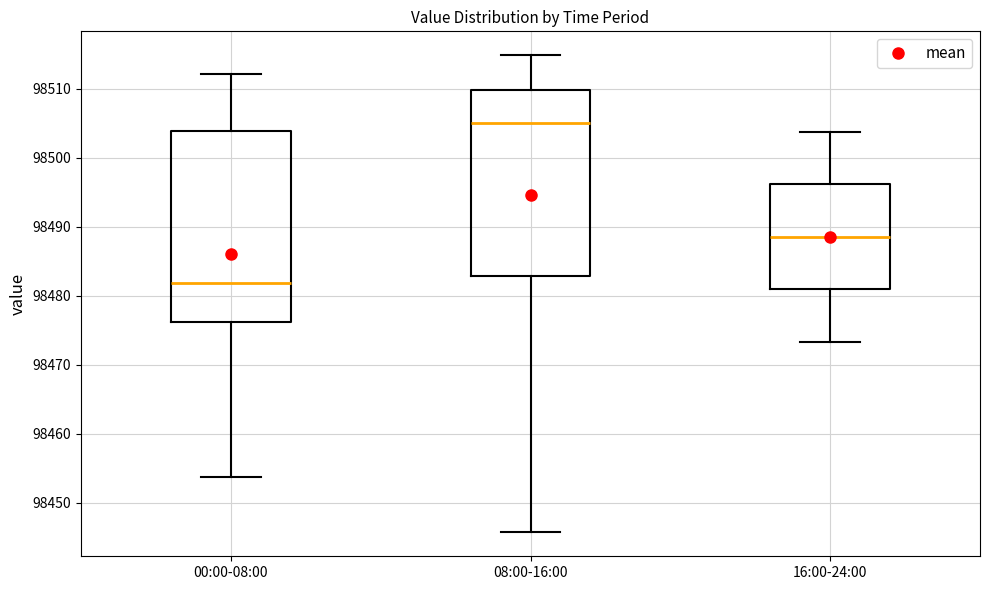

Reading left to right, read every box against the y-axis: the position of its median line, the range the box covers, and the ends of its whiskers. The values are not printed on the chart, so give them approximately, as read against the axis.

00:00-08:00: median 98482, box 98476 to 98504, whiskers 98454 to 98512
08:00-16:00: median 98505, box 98483 to 98510, whiskers 98446 to 98515
16:00-24:00: median 98489, box 98481 to 98496, whiskers 98473 to 98504